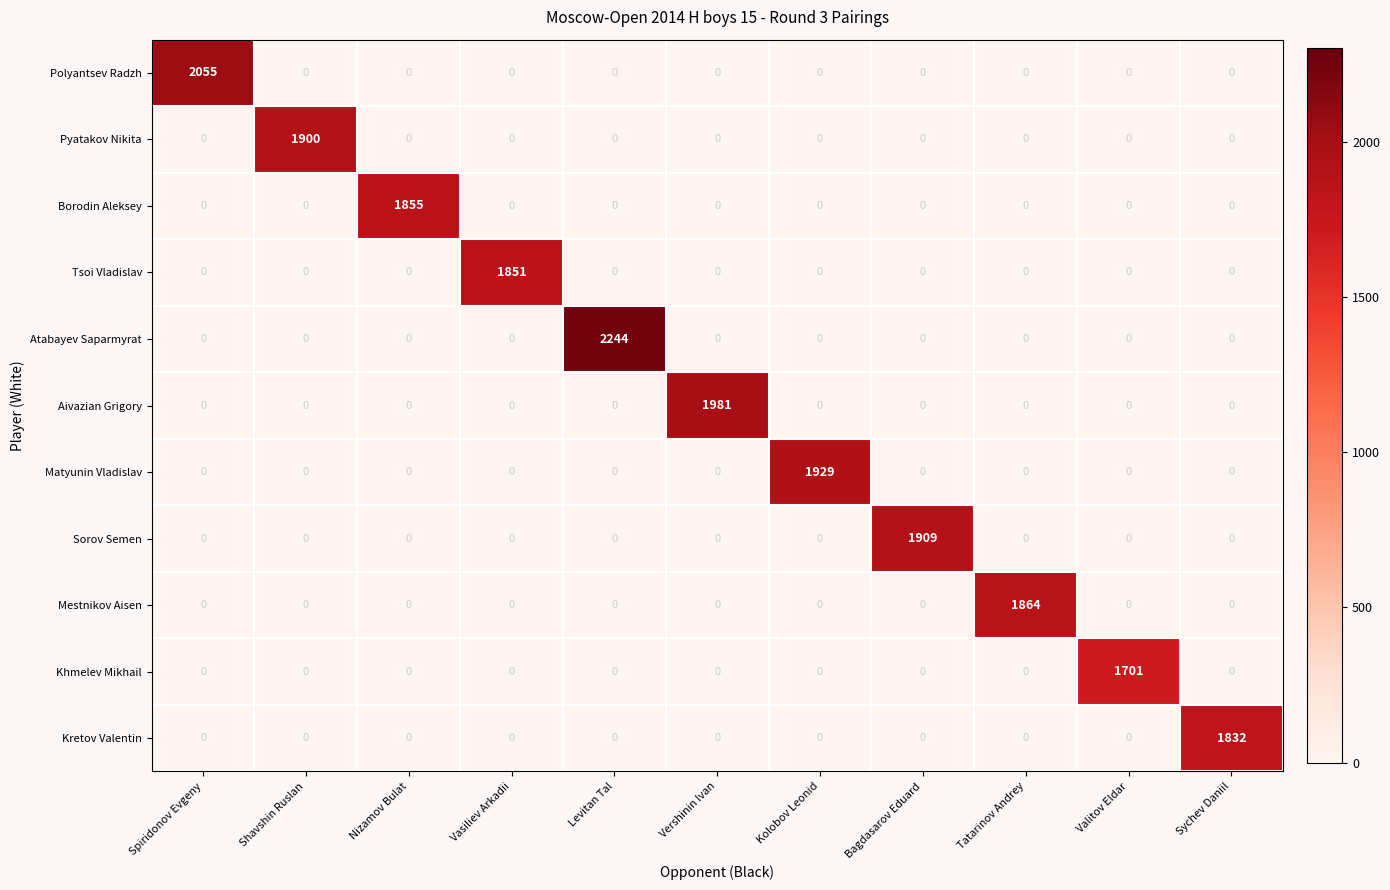

Which series has the largest range (max minus min)?

Atabayev Saparmyrat